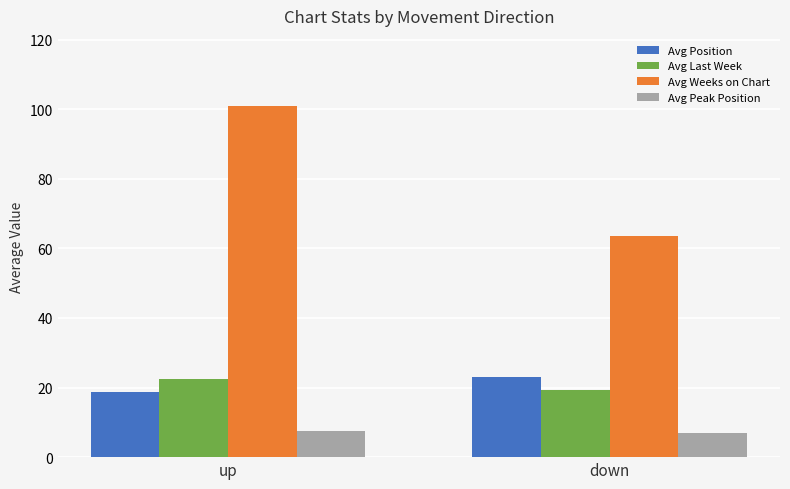

Reading left to right, transcribe all the data shown in this chart.

Avg Position: up=18.8	down=22.9
Avg Last Week: up=22.5	down=19.4
Avg Weeks on Chart: up=100.9	down=63.6
Avg Peak Position: up=7.6	down=6.9